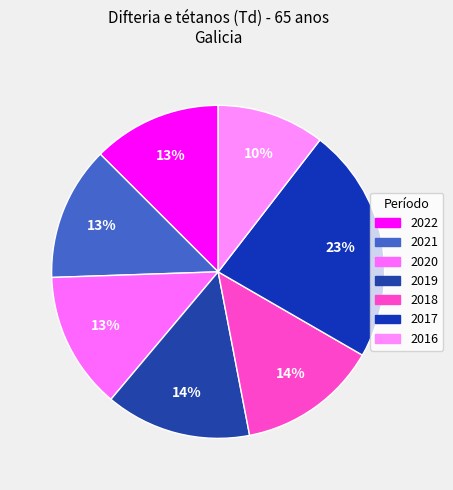

True or false: 2017 accounts for 23% of the total.

True